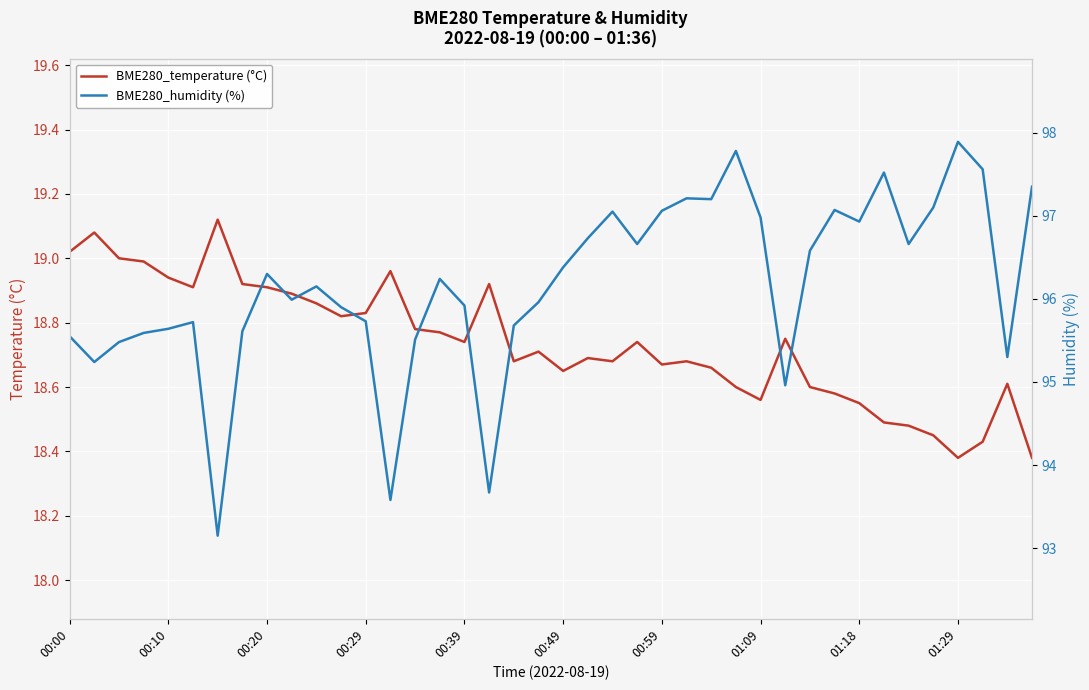

At which category is the sum across all series the highest?

27